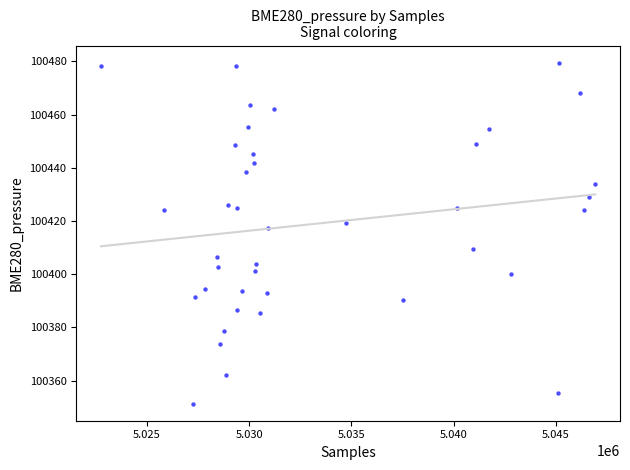

What Y value in the scatter plot is closest to 100415?

100417.6